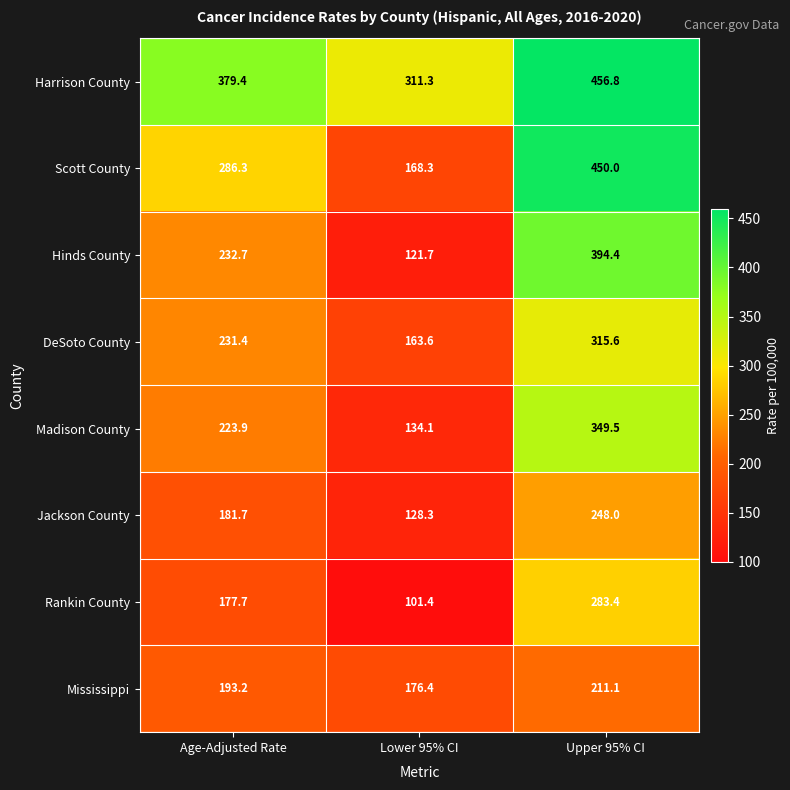

Reading left to right, what are all the values shown in this chart?

Harrison County: 379.4	311.3	456.8
Scott County: 286.3	168.3	450.0
Hinds County: 232.7	121.7	394.4
DeSoto County: 231.4	163.6	315.6
Madison County: 223.9	134.1	349.5
Jackson County: 181.7	128.3	248.0
Rankin County: 177.7	101.4	283.4
Mississippi: 193.2	176.4	211.1